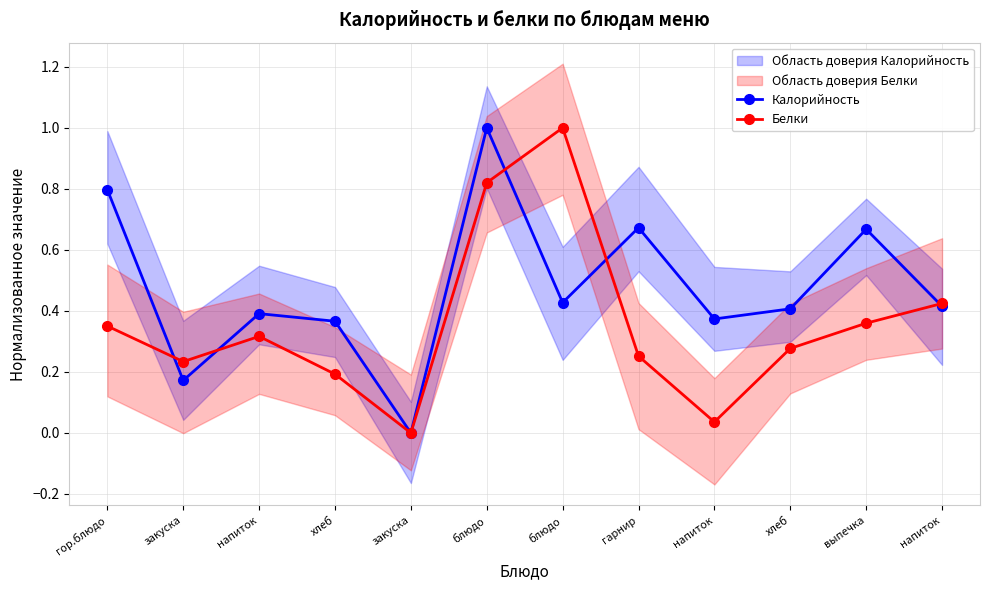

Between хлеб and блюдо, which is larger?

блюдо